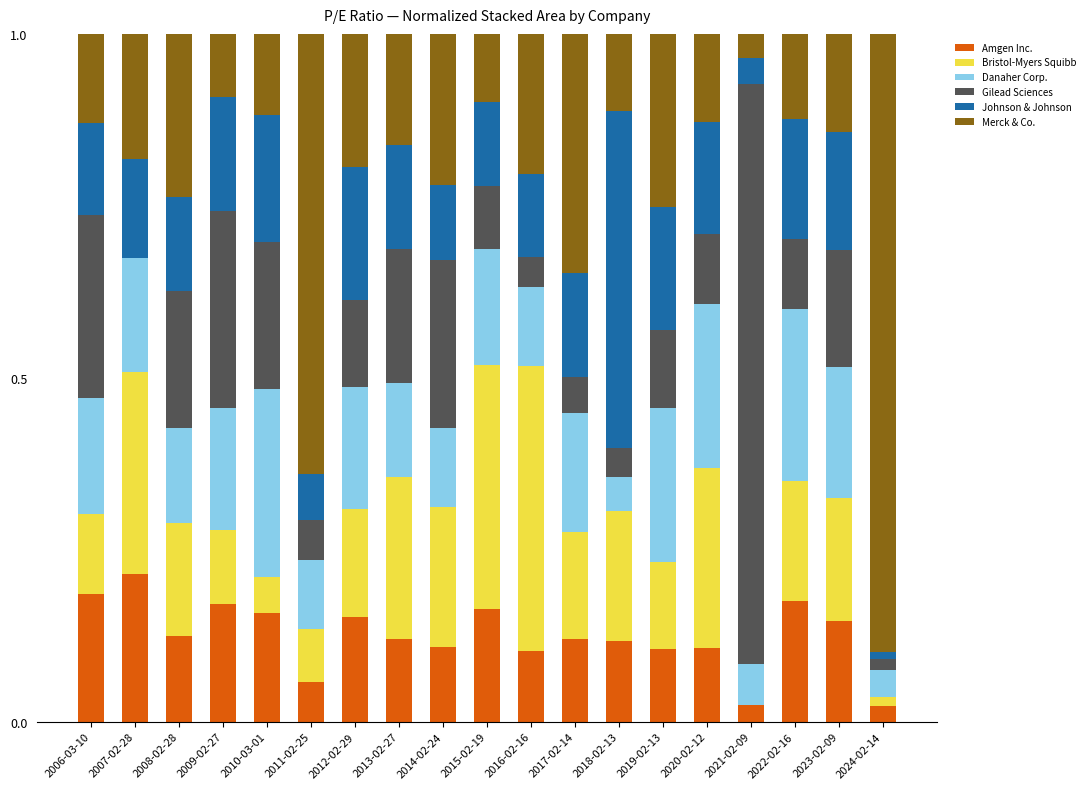

Are the bars horizontal?

No